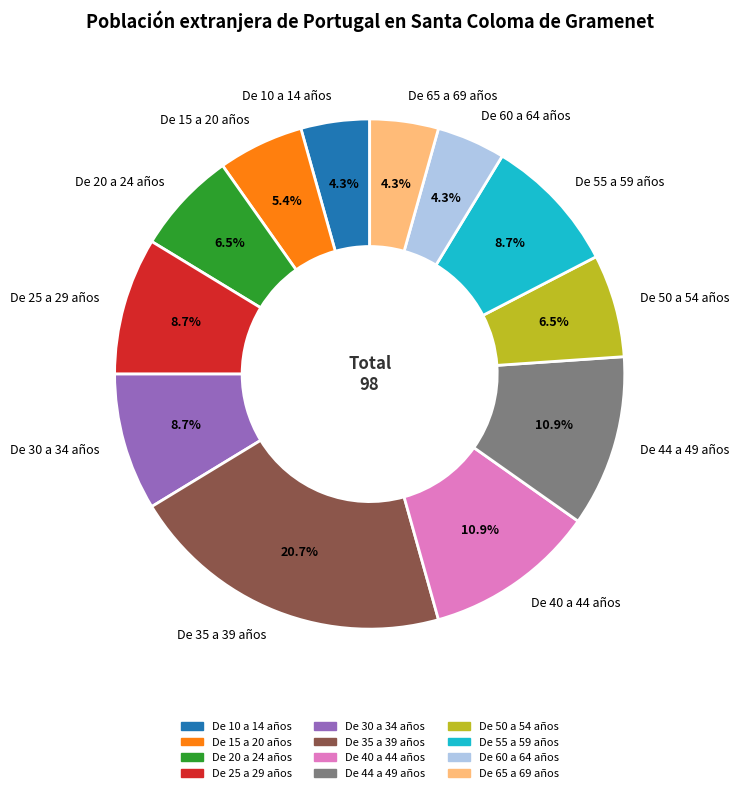

To the nearest percent, what is the combined percentage of De 44 a 49 años and De 10 a 14 años?

15%